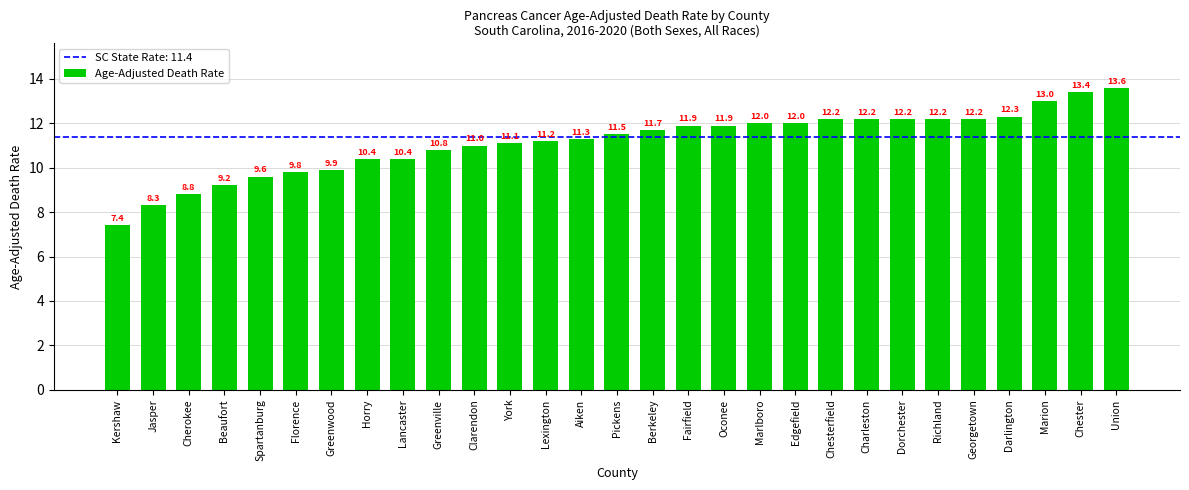

How many values are below 11?

10